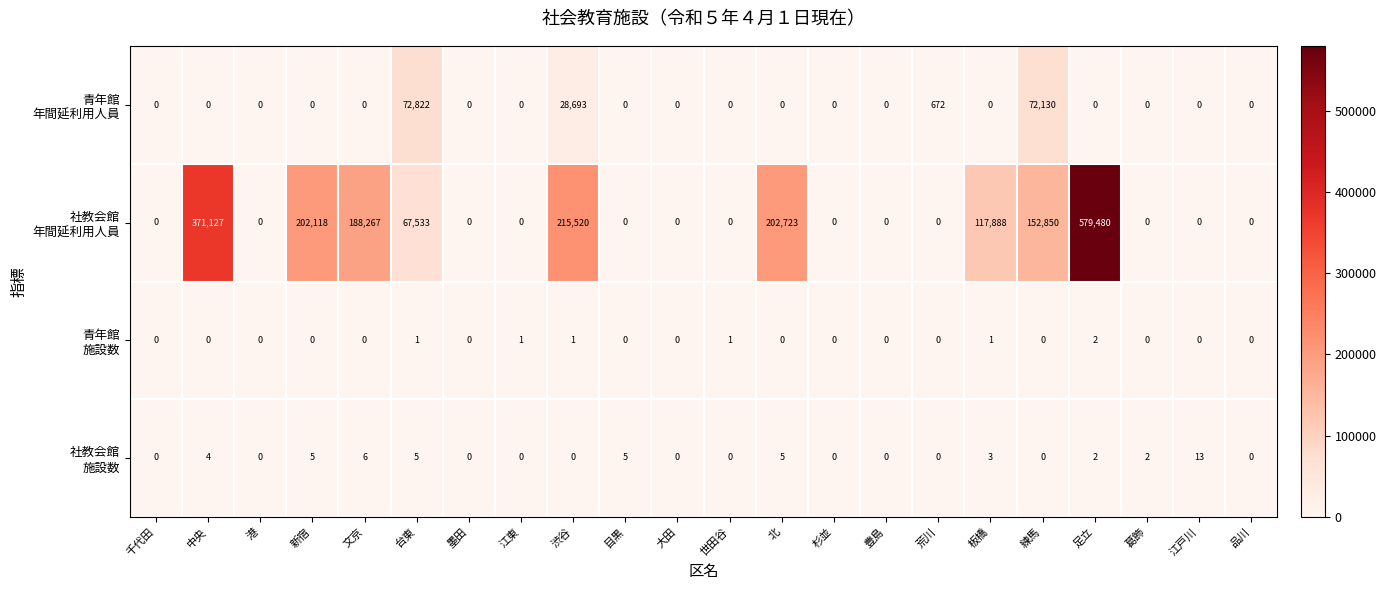

What is the greatest value displayed?

579480